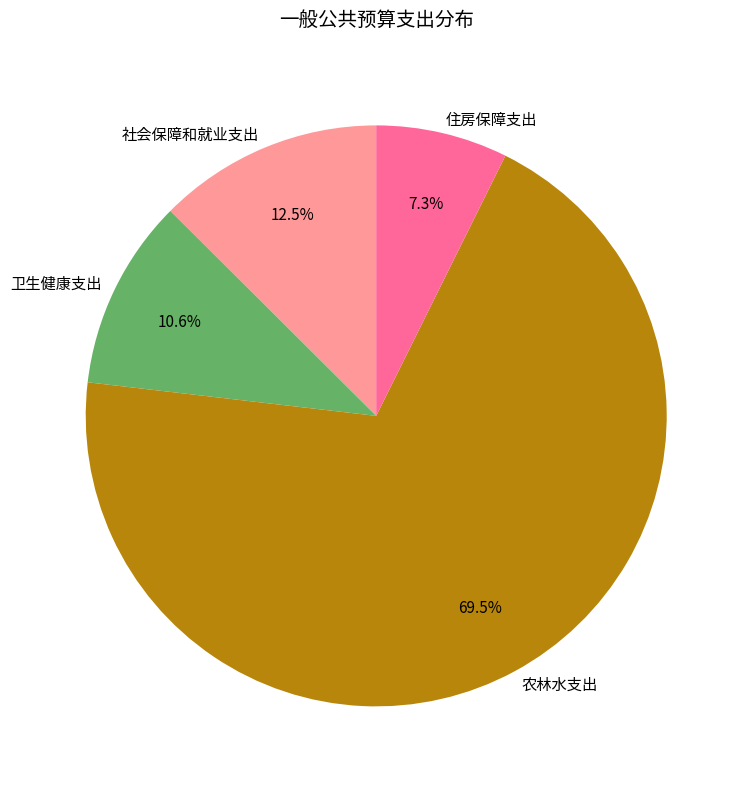

What is the largest slice in the pie chart?

农林水支出